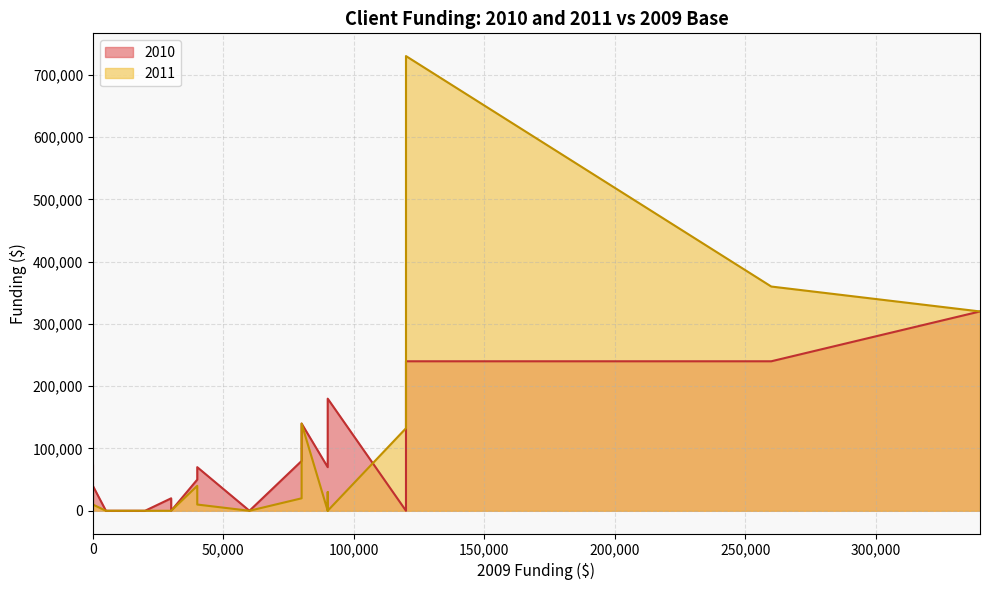

Rank the series by their average value, from lowest to highest.

2010, 2011